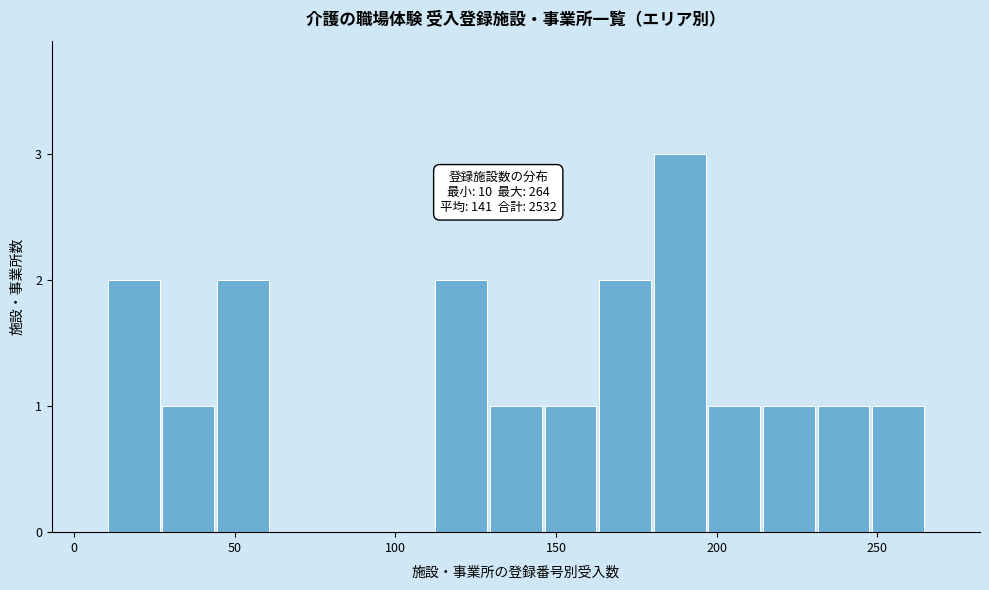

Read against the x-axis, roughly where is the centre of the tallest bar?

190